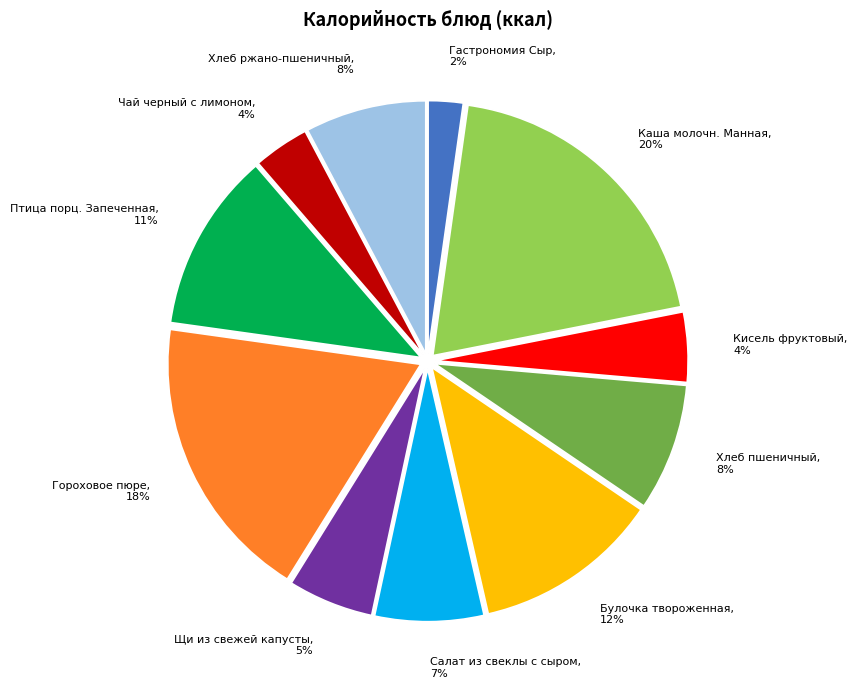

How many slices are in this pie chart?

11